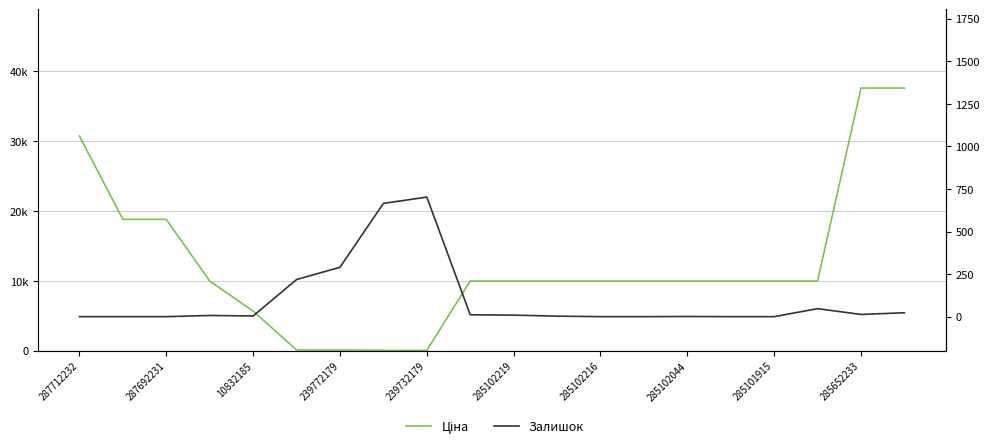

What is the value of the Ціна point at the 18th from the left?

9975.0